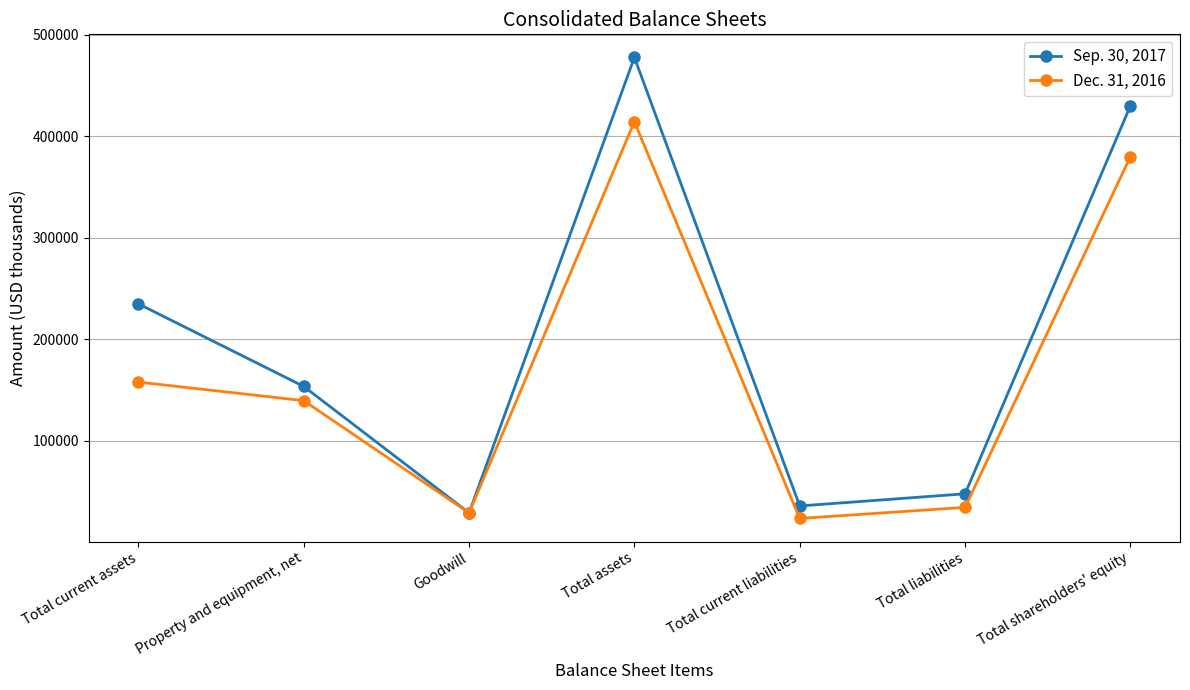

Reading left to right, transcribe all the data shown in this chart.

Sep. 30, 2017: Total current assets=234829	Property and equipment, net=153512	Goodwill=28916	Total assets=477570	Total current liabilities=35763	Total liabilities=47731	Total shareholders' equity=429839
Dec. 31, 2016: Total current assets=157784	Property and equipment, net=139474	Goodwill=28916	Total assets=414241	Total current liabilities=23427	Total liabilities=34408	Total shareholders' equity=379833